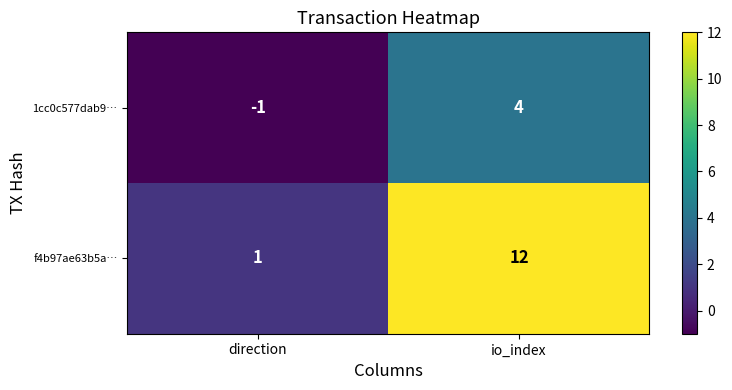

Reading left to right, list all the values displayed in this chart.

1cc0c577dab9…: direction=-1	io_index=4
f4b97ae63b5a…: direction=1	io_index=12